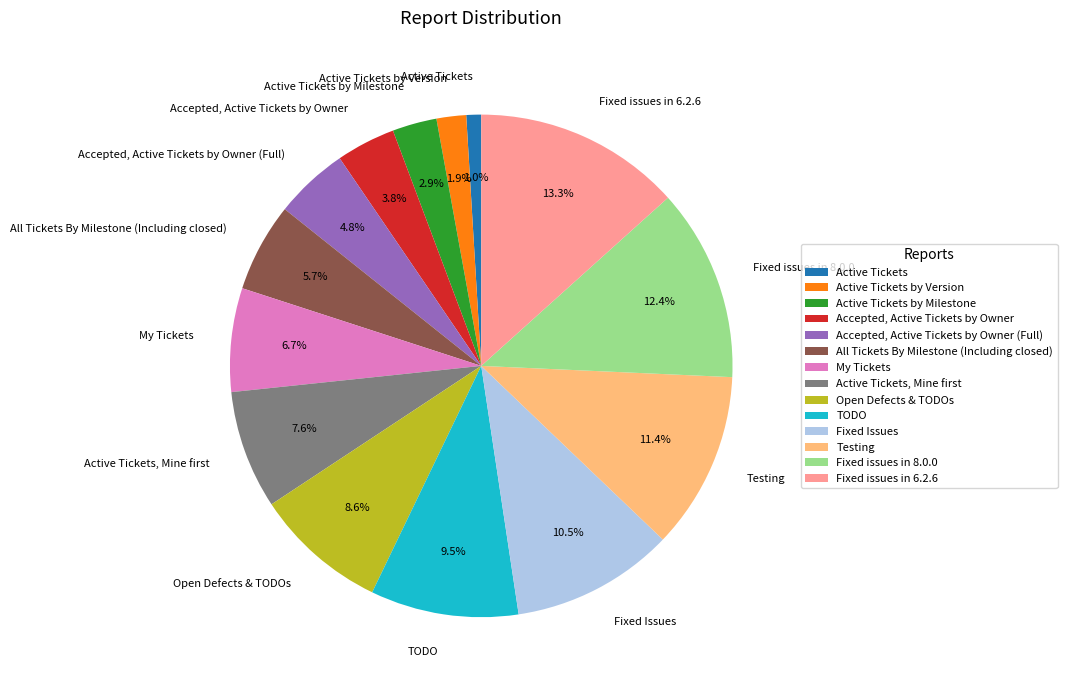

The Open Defects & TODOs slice represents 19% of the pie. True or false?

False